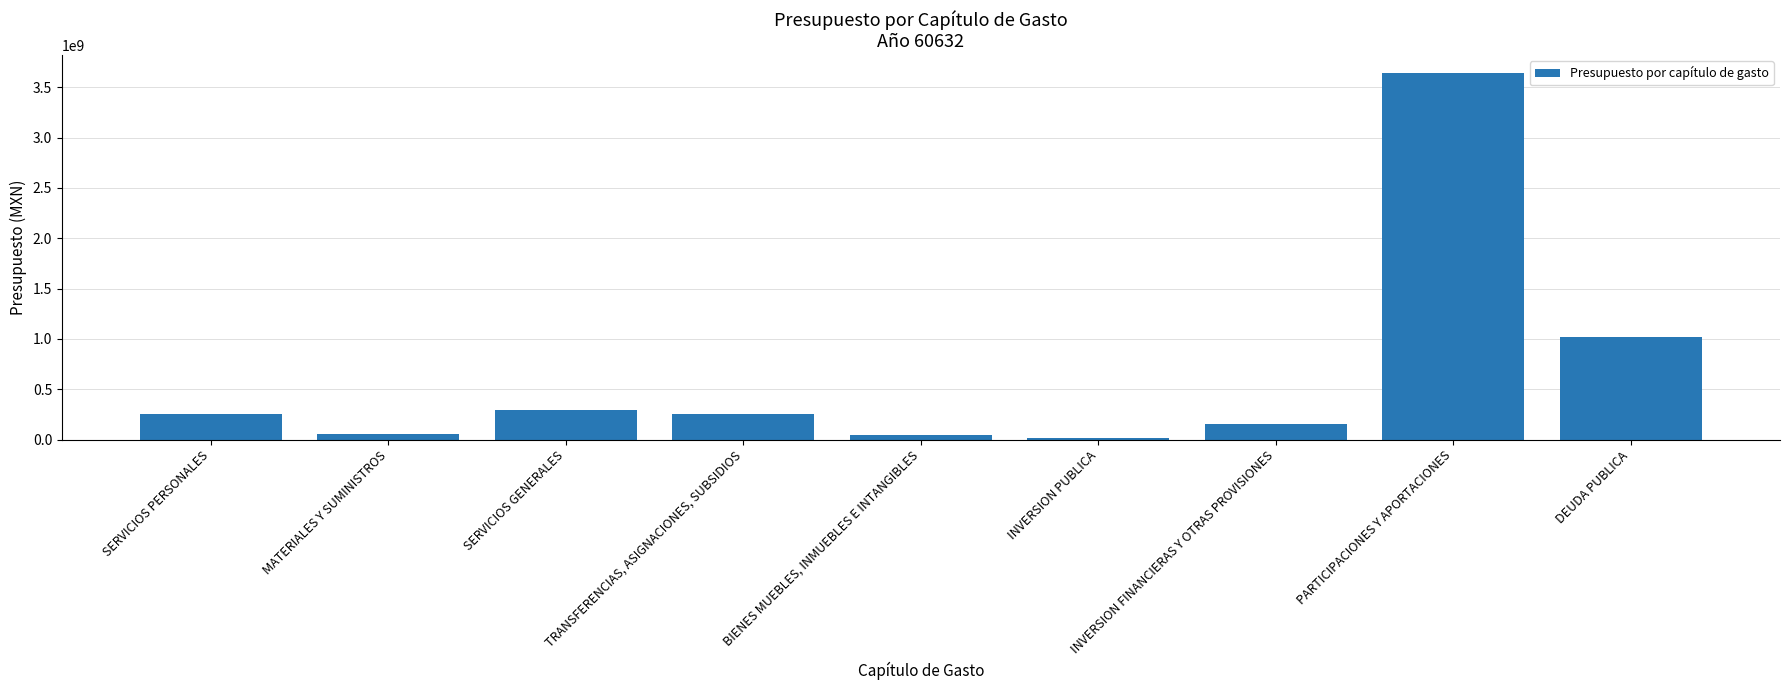

Are the bars grouped side by side (vs. stacked)?

No